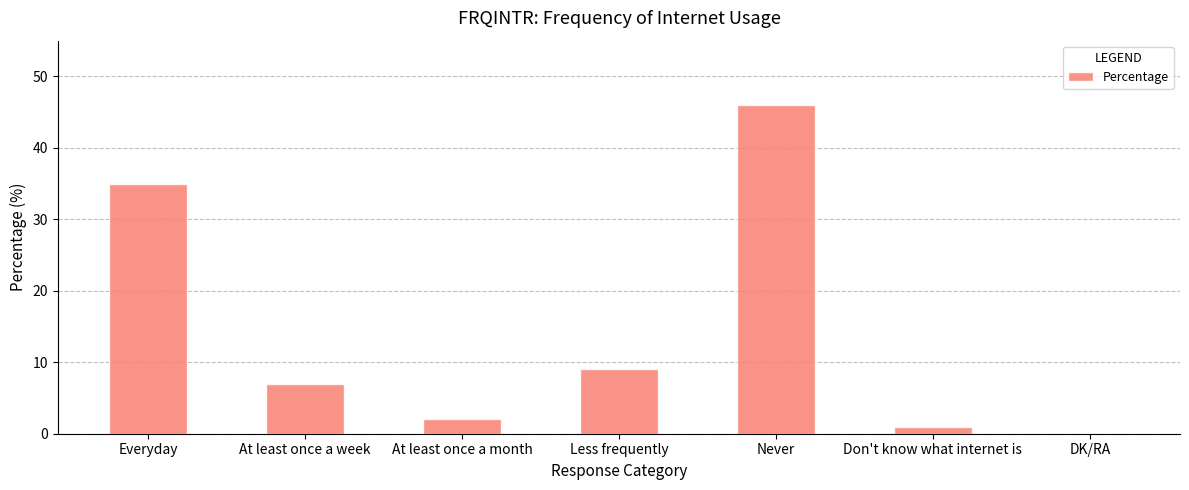

Where is the data nearest to the value 23?

Everyday